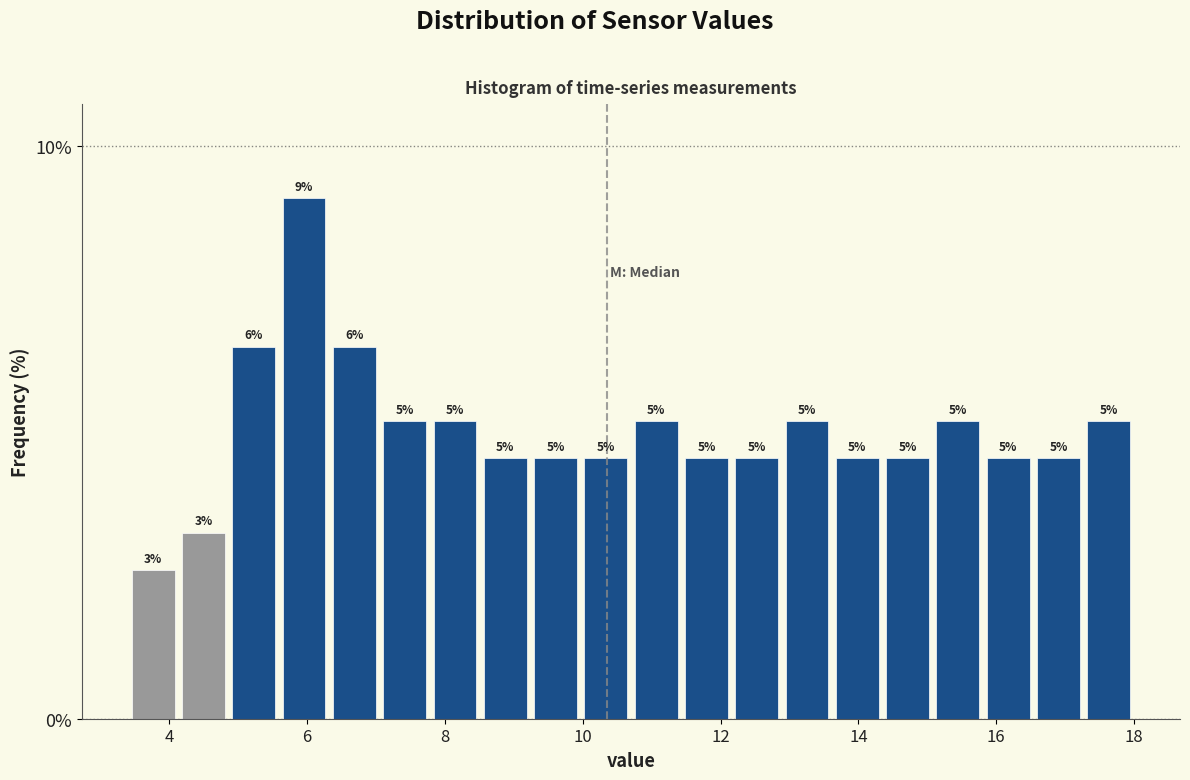

Read against the x-axis, roughly where is the centre of the tallest bar?

6.0